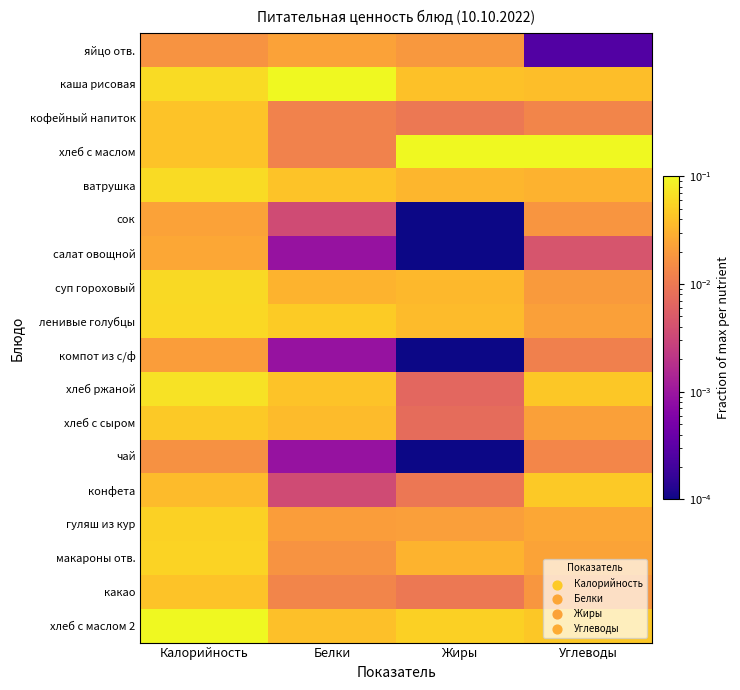

Rank the series at Калорийность from highest to lowest value.

хлеб с маслом 2, хлеб ржаной, ватрушка, каша рисовая, суп гороховый, ленивые голубцы, макароны отв., гуляш из кур, хлеб с сыром, кофейный напиток, хлеб с маслом, какао, конфета, салат овощной, сок, компот из с/ф, яйцо отв., чай